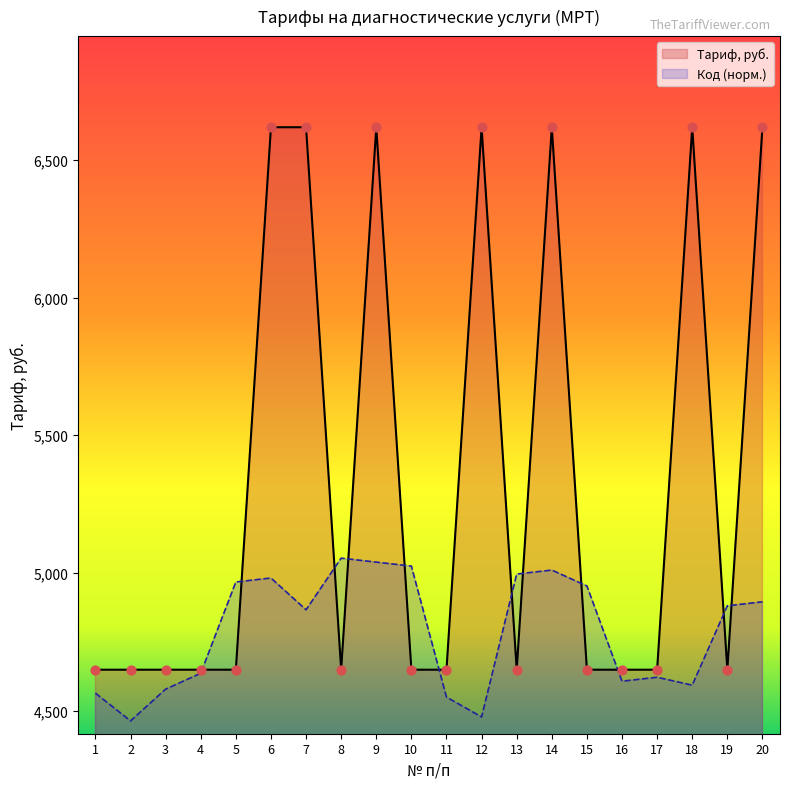

Which series has the largest total across all categories?

Тариф, руб.